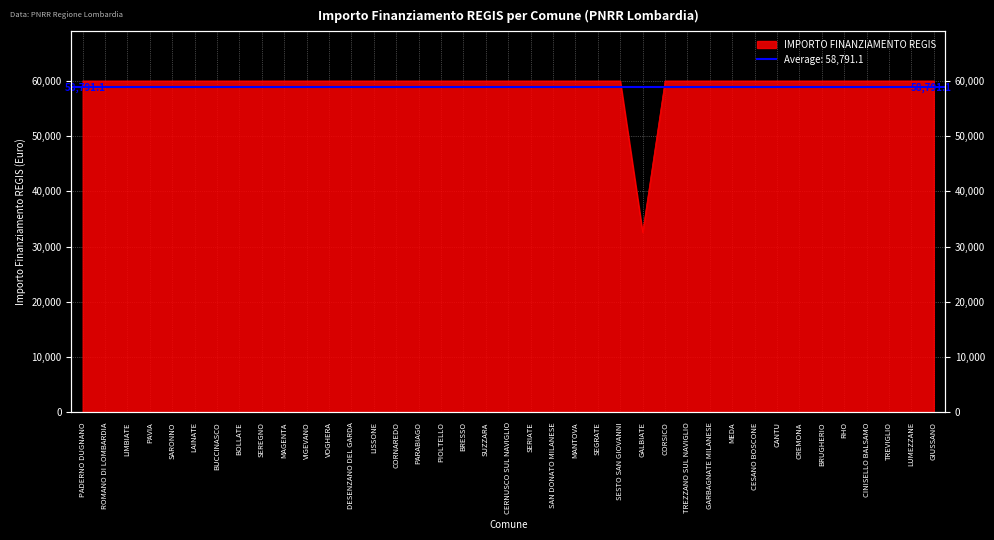

Is it true that the value at GARBAGNATE MILANESE is 59966?

True